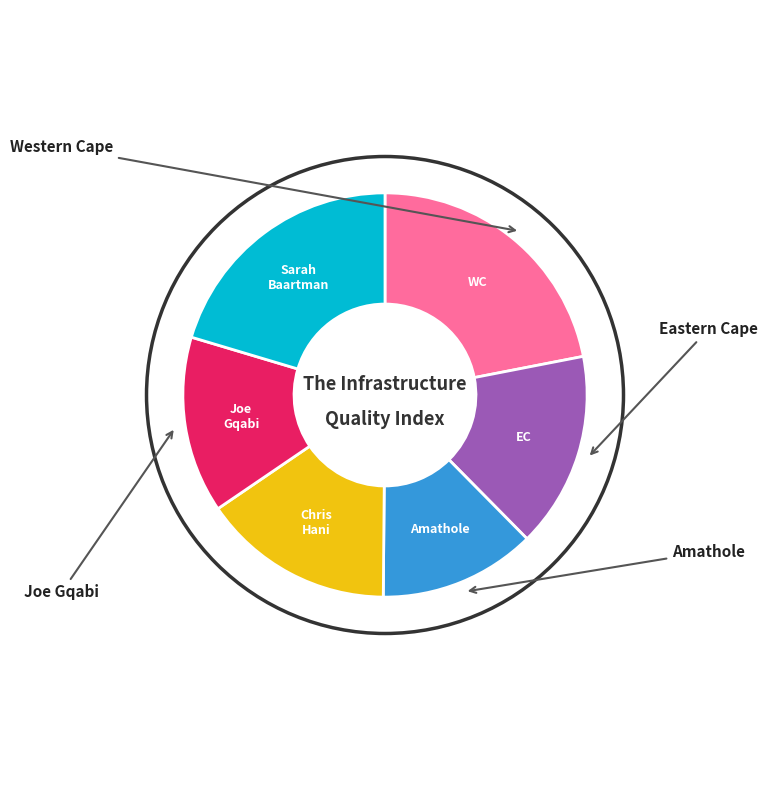

Is there a majority slice in this chart?

No